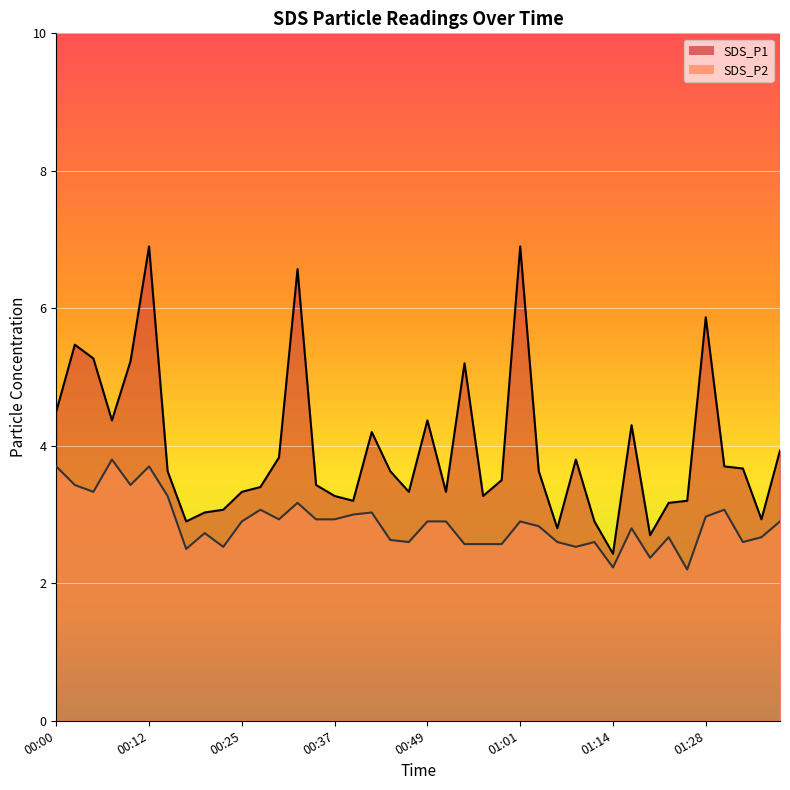

At which label does SDS_P2 reach its minimum?

01:25